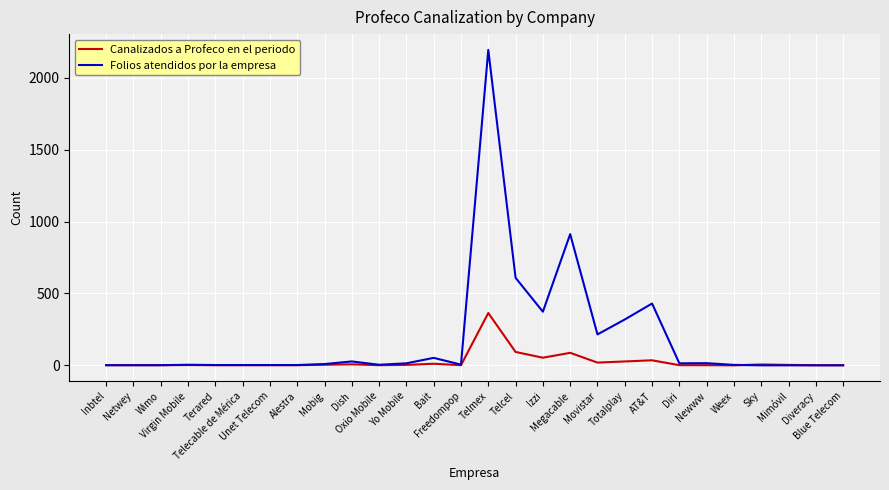

What is the approximate value of Folios atendidos por la empresa at Telcel?

609